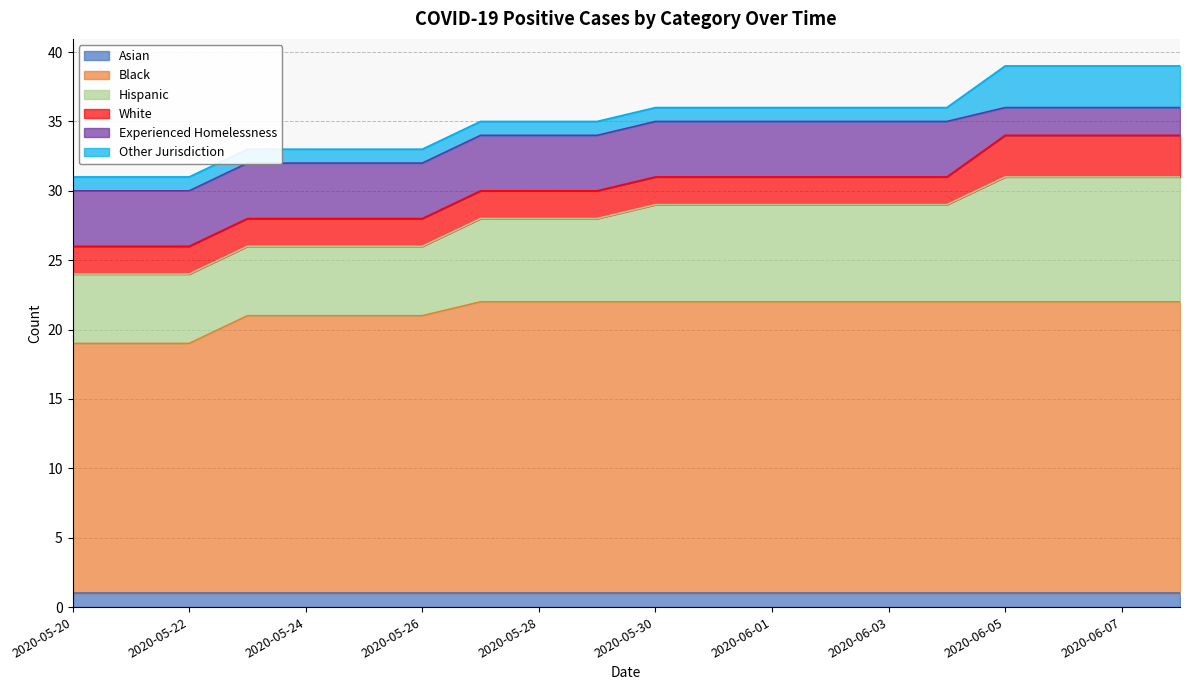

List the labels in order of Asian value, smallest first.

2020-05-20, 2020-05-21, 2020-05-22, 2020-05-23, 2020-05-24, 2020-05-25, 2020-05-26, 2020-05-27, 2020-05-28, 2020-05-29, 2020-05-30, 2020-05-31, 2020-06-01, 2020-06-02, 2020-06-03, 2020-06-04, 2020-06-05, 2020-06-06, 2020-06-07, 2020-06-08